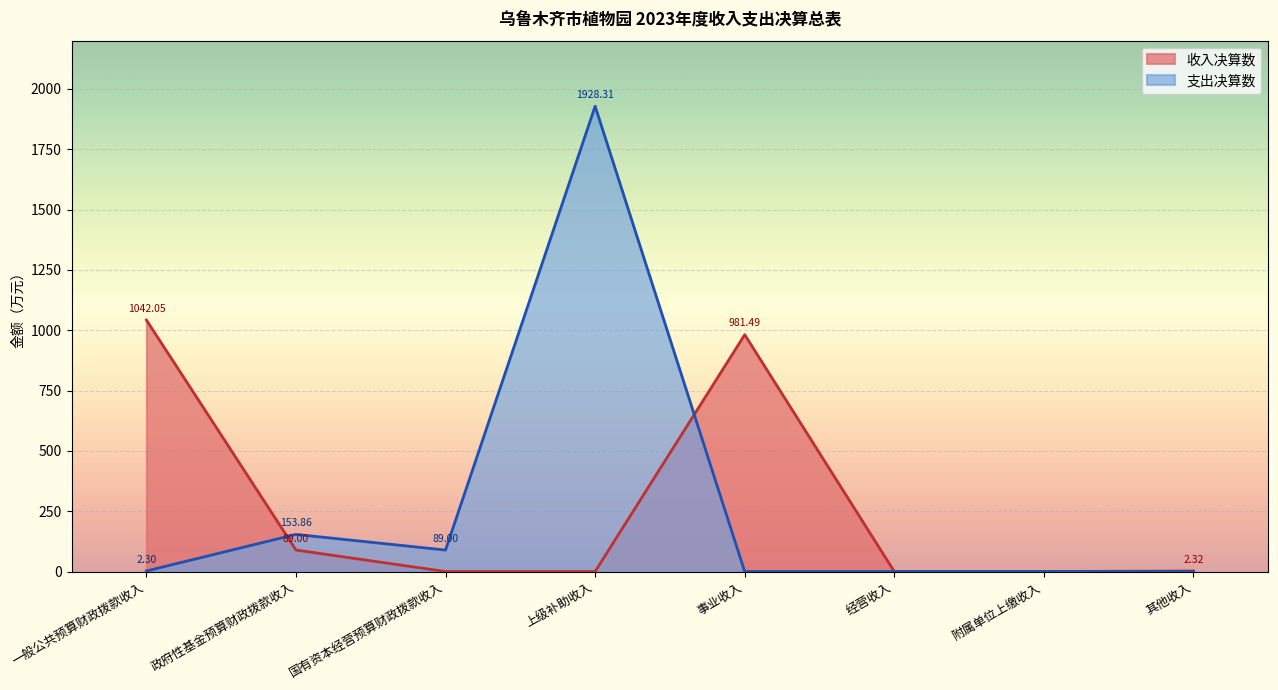

Where does the data first go above 2?

一般公共预算财政拨款收入